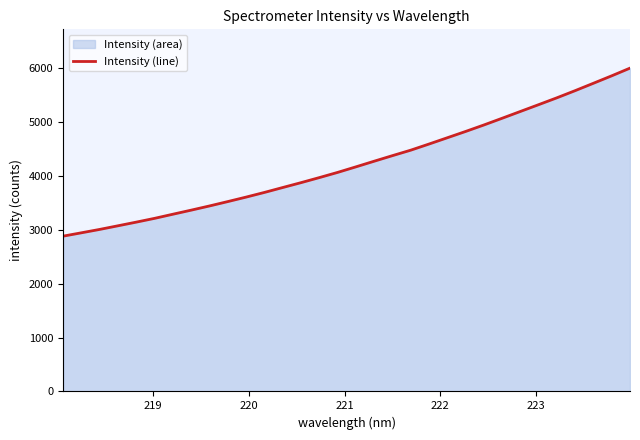

What is the difference between the maximum and minimum values?

3114.6